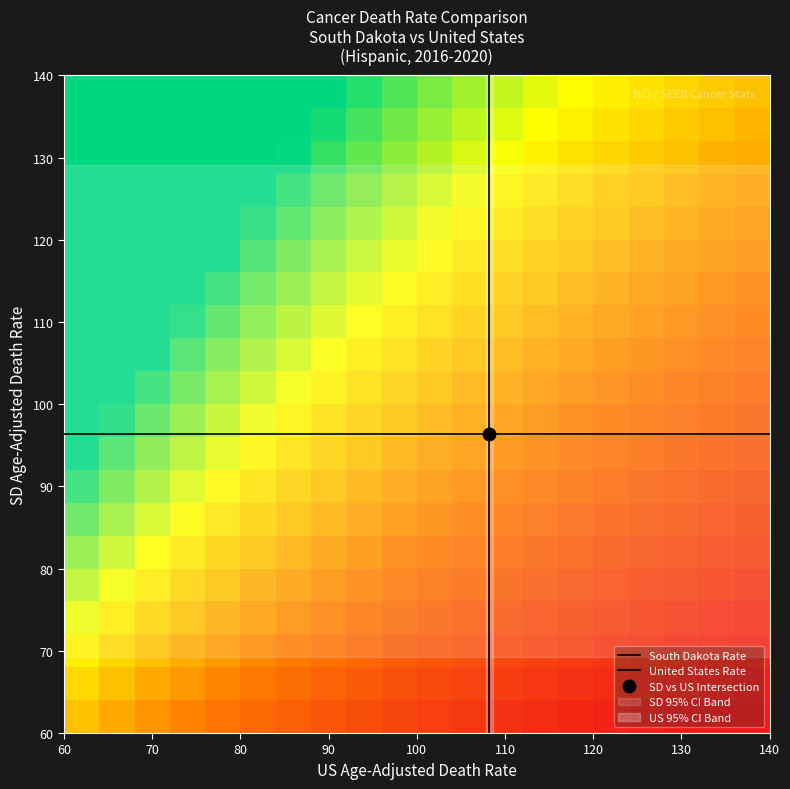

Reading left to right, what are all the values shown in this chart?

South Dakota: 96.4	69.2	129.1
United States: 108.2	107.8	108.7